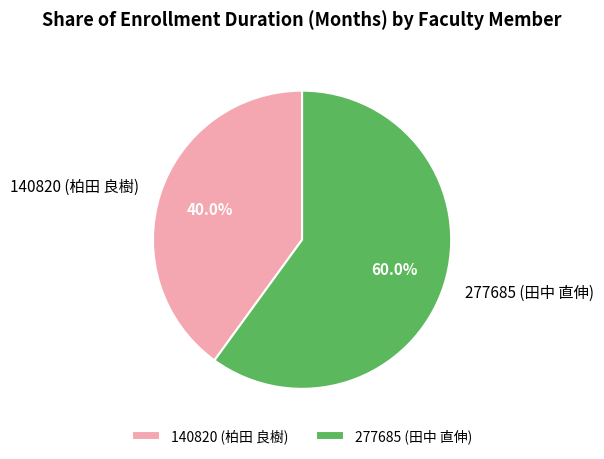

Is the sum of 140820 (柏田 良樹) and 277685 (田中 直伸) greater than half?

Yes